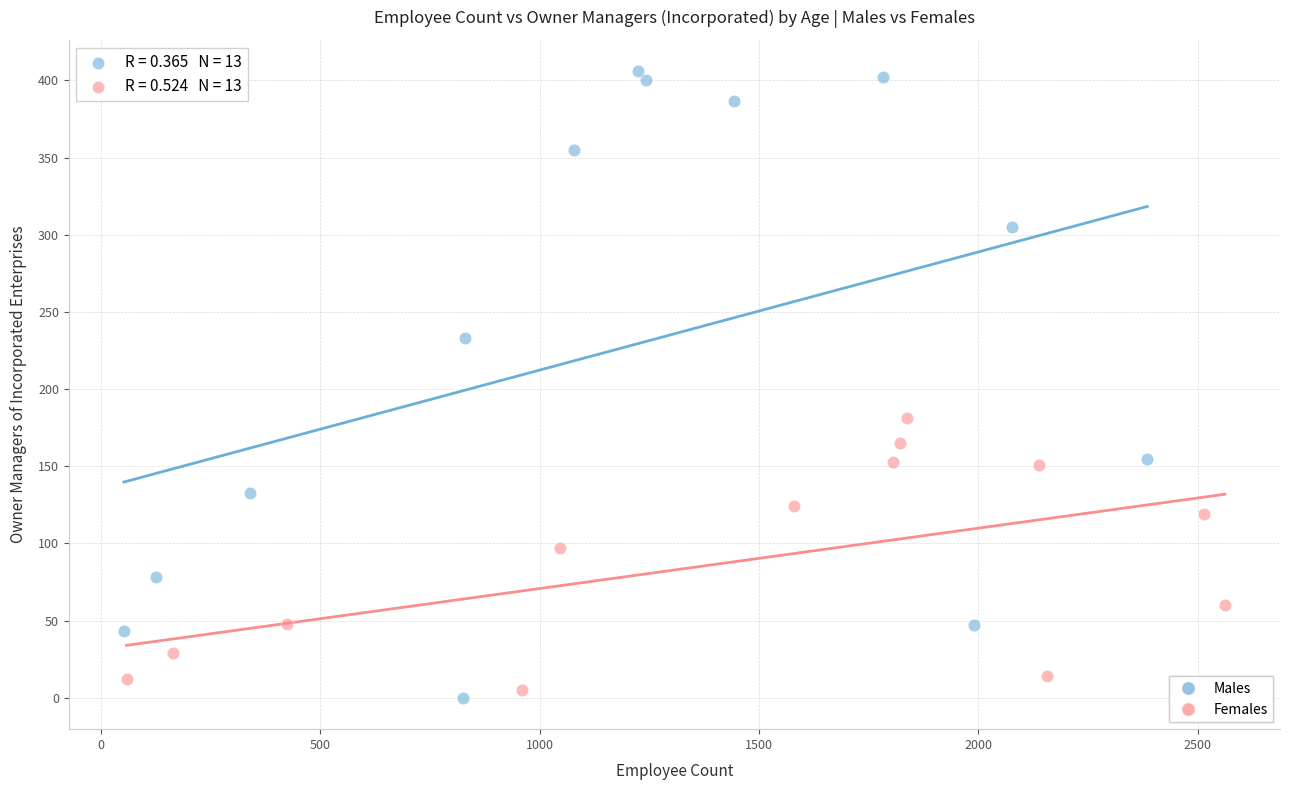

Which series reaches the maximum Y coordinate?

Males